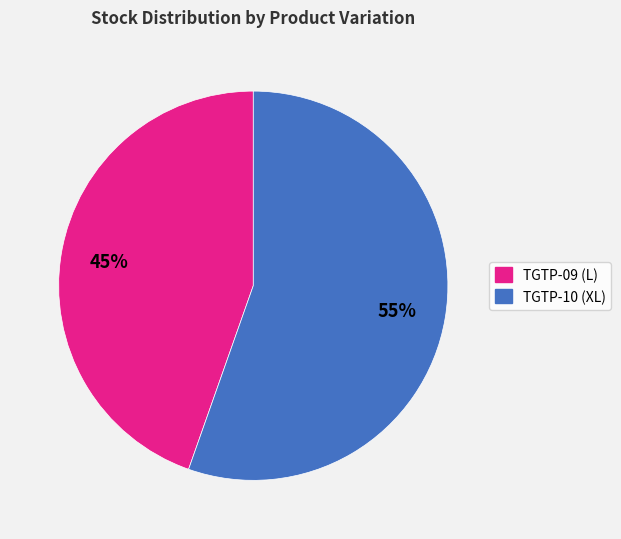

To the nearest percent, what is the average slice percentage?

50%